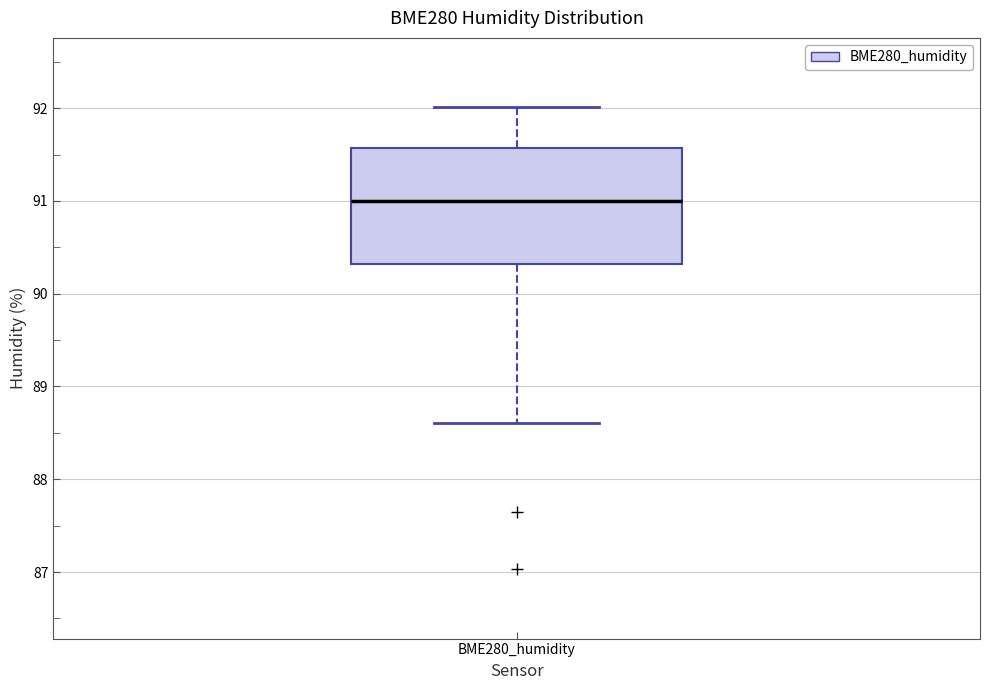

Read this box plot against the y-axis: the position of the median line, the range covered by the box, and the ends of both whiskers. The values are not printed on the chart, so give them approximately, as read against the axis.

median 91.0, box 90.3 to 91.6, whiskers 88.6 to 92.0